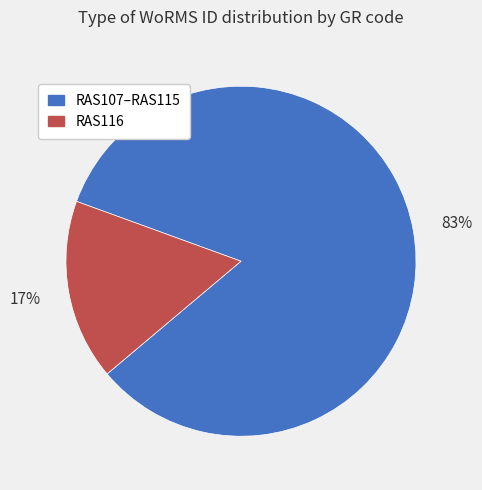

To the nearest percent, what is the average slice percentage?

50%